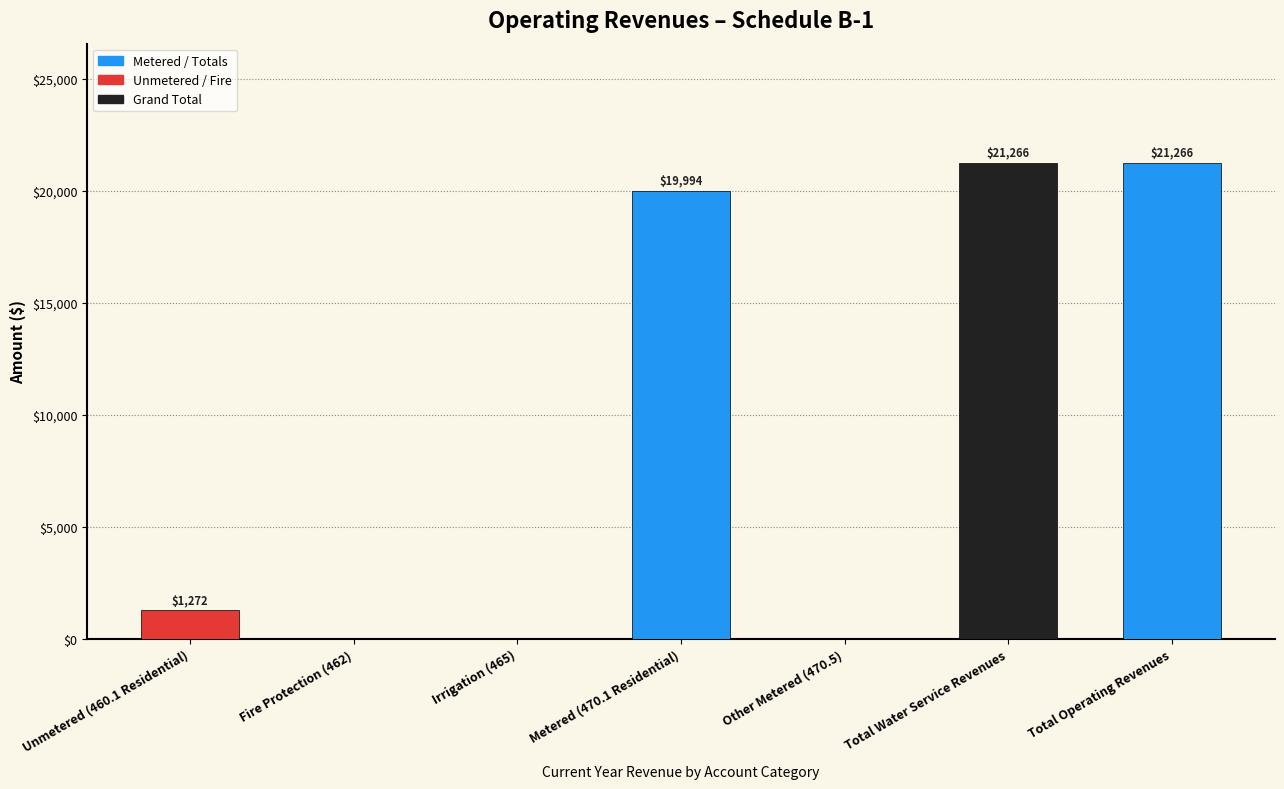

Where is the data nearest to the value 10633?

Unmetered (460.1 Residential)